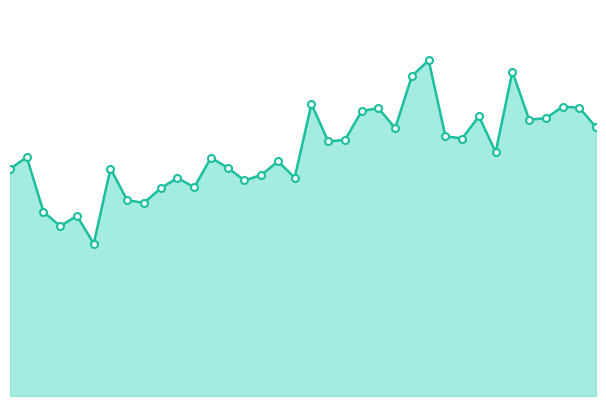

What is the greatest value displayed?

43.7